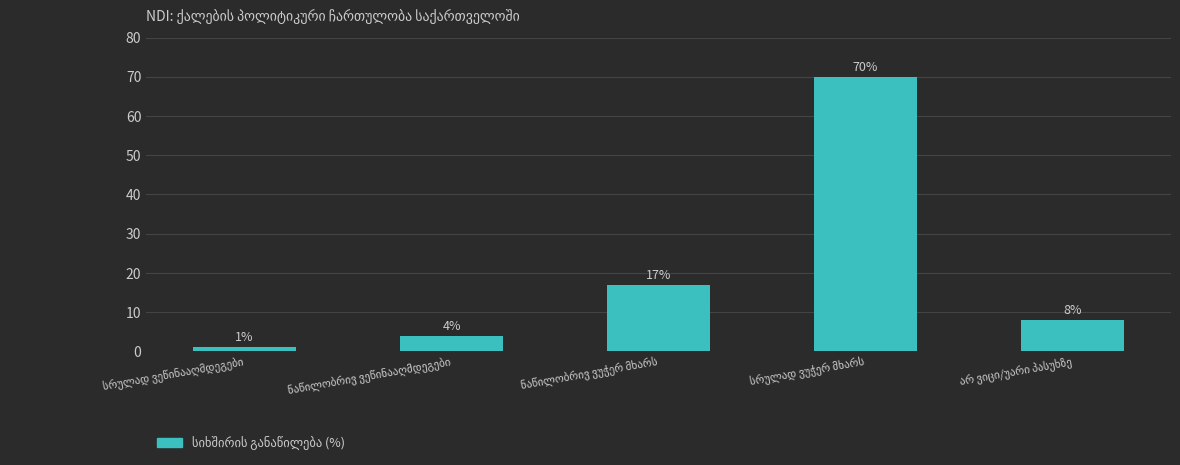

How many categories are shown in the chart?

5